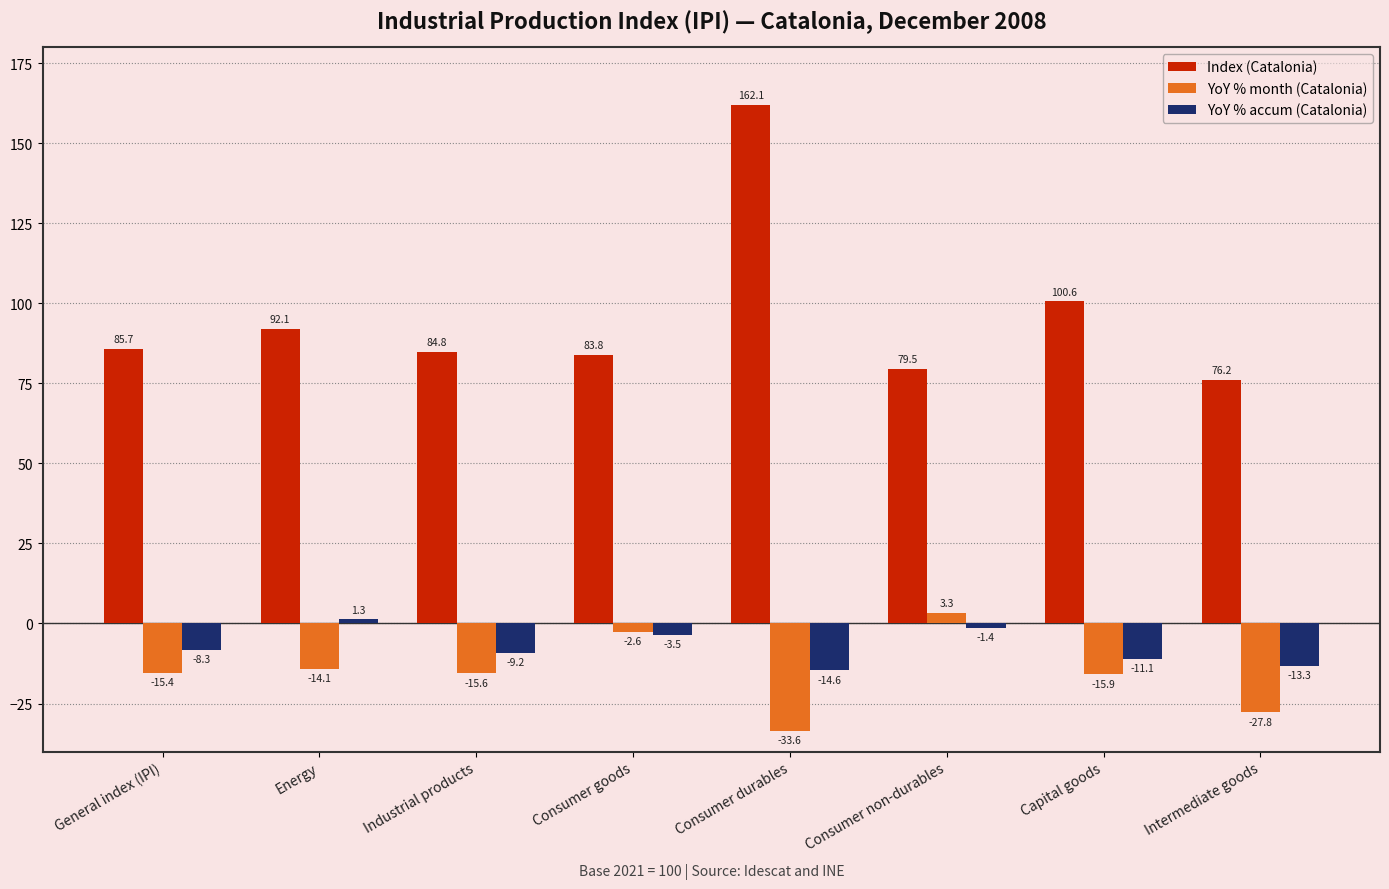

Is it true that YoY % accum (Catalonia) equals -1.4 at Consumer non-durables?

True